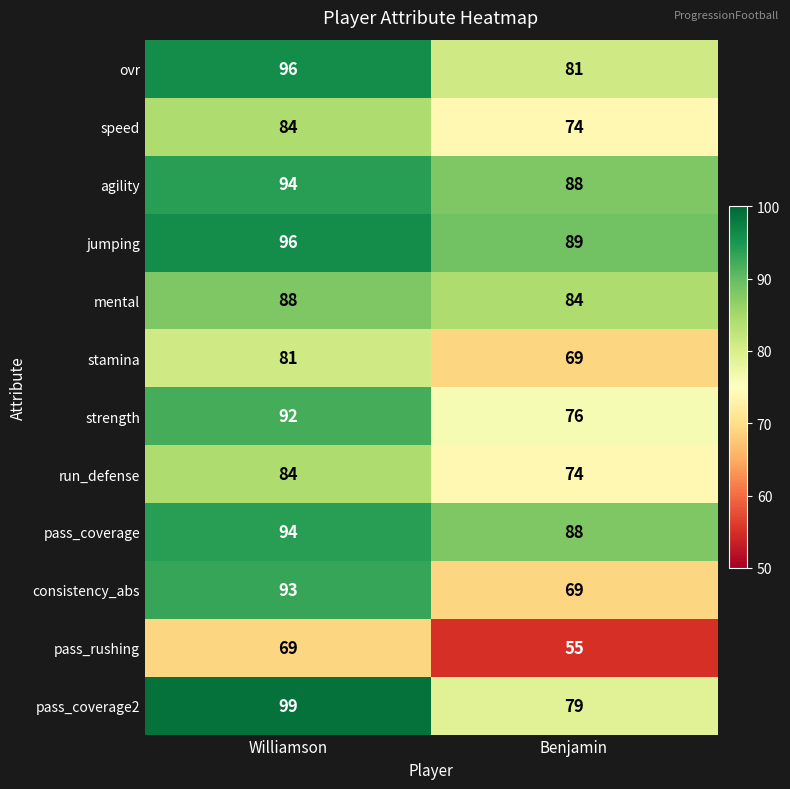

The jumping series shows 147 at Benjamin. True or false?

False